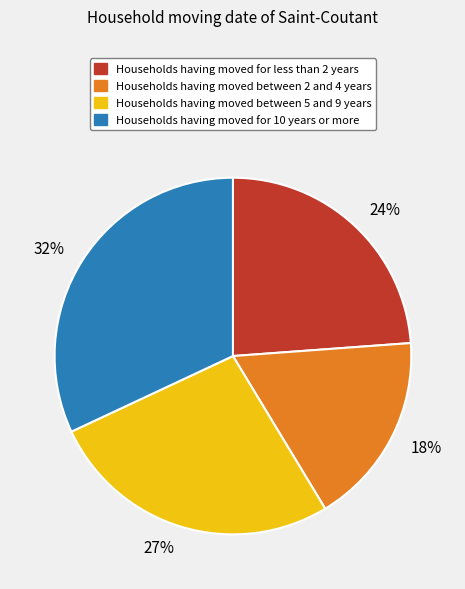

Combined, do 24% and 32% account for over 50%?

Yes